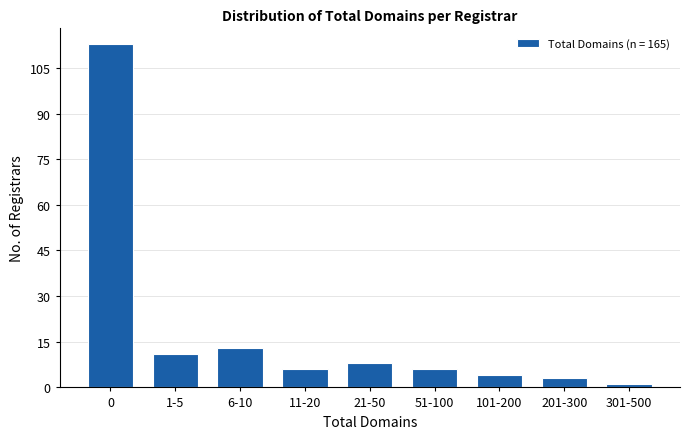

Reading left to right, transcribe all the data shown in this chart.

113	11	13	6	8	6	4	3	1